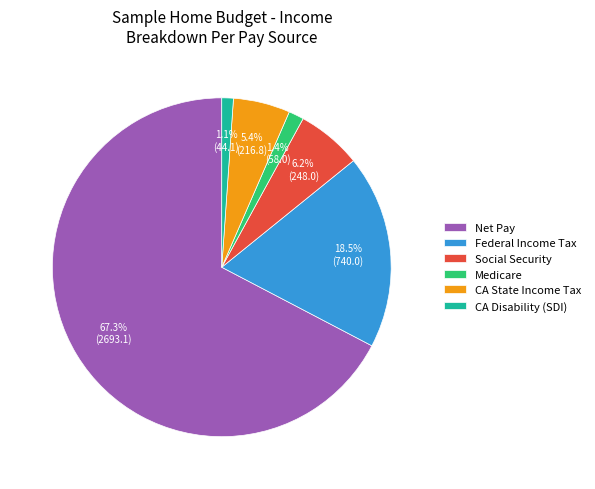

Is the sum of Net Pay and CA State Income Tax greater than half?

Yes